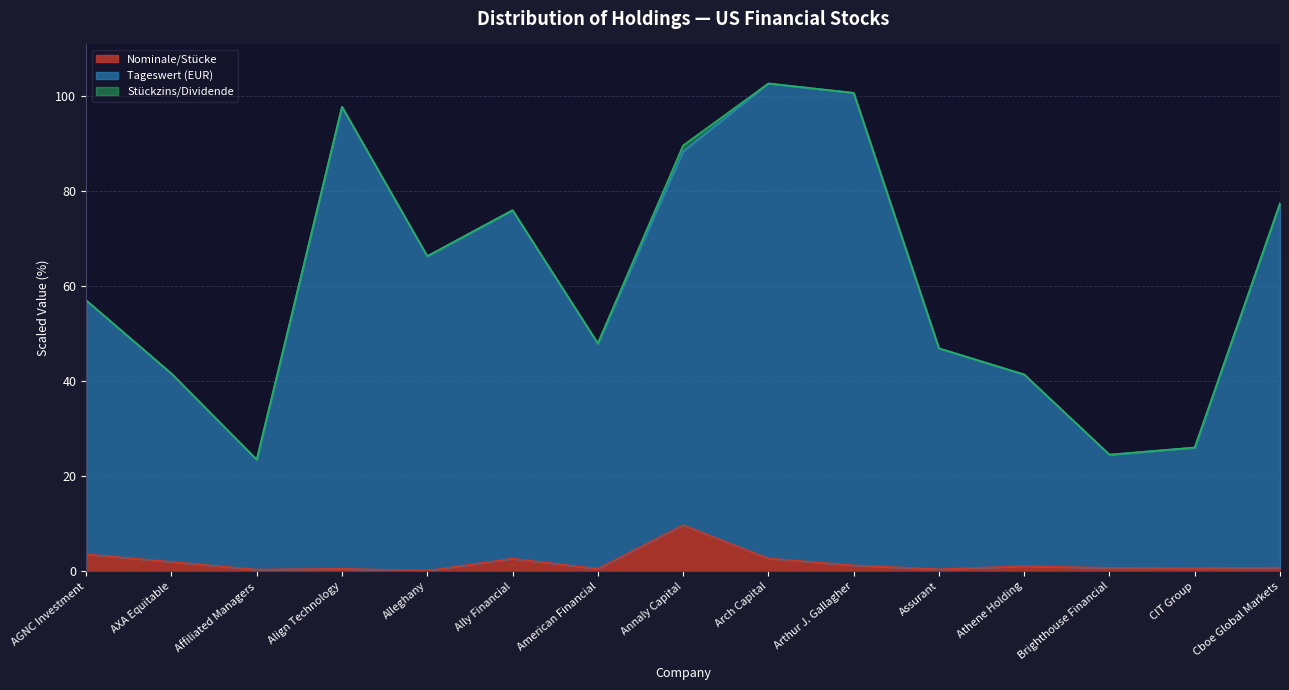

What is the minimum value for Tageswert (EUR)?

23.5